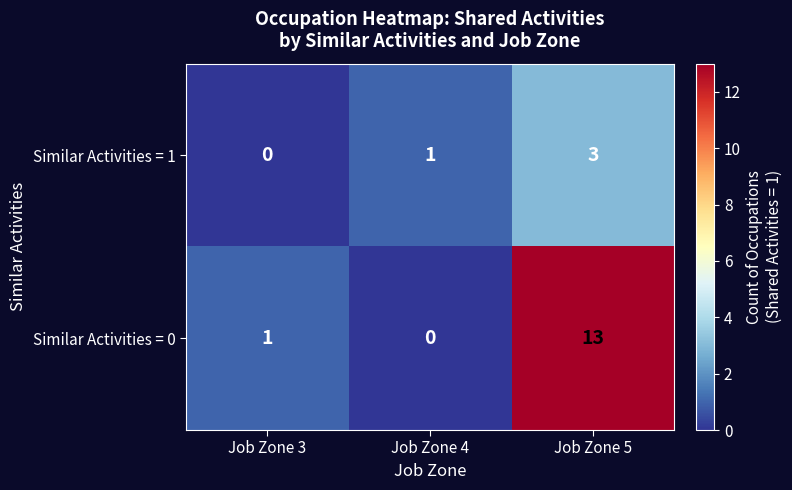

Rank the series by their maximum value, from lowest to highest.

Similar Activities = 1, Similar Activities = 0